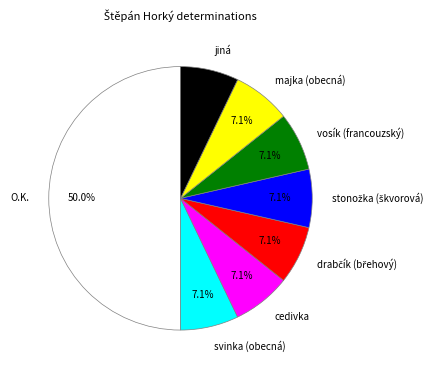

Is the sum of svinka (obecná) and vosík (francouzský) greater than half?

No